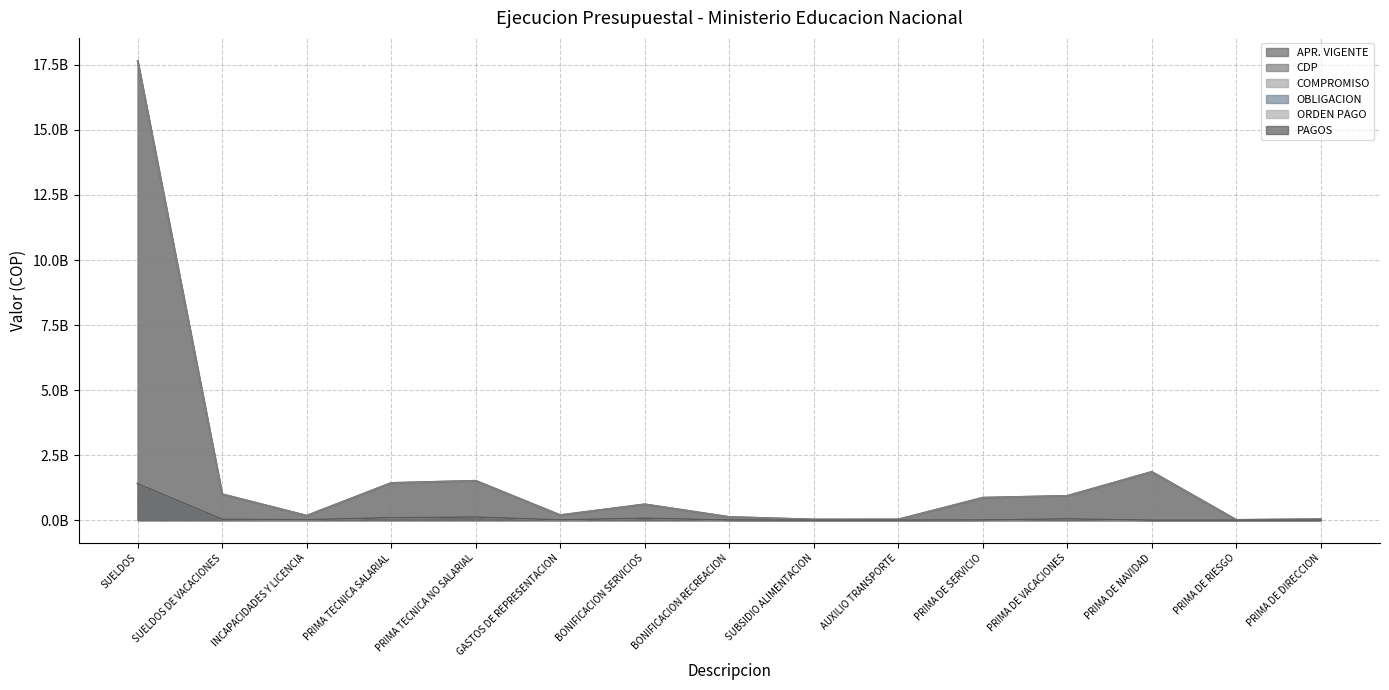

What is the greatest value displayed?

17657489763